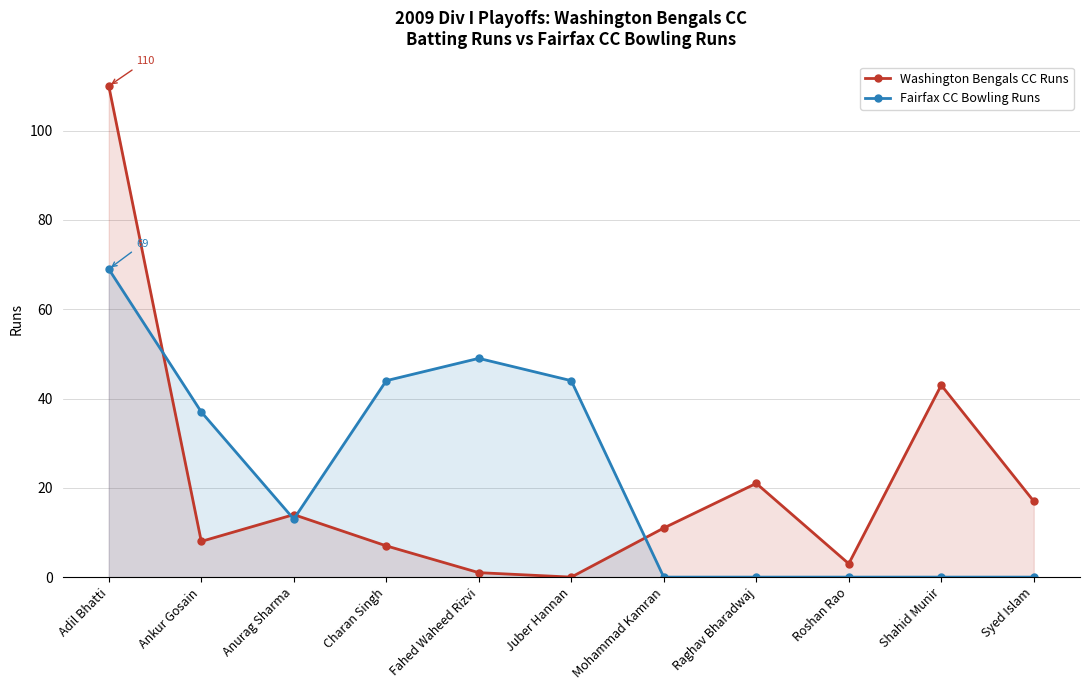

True or false: Washington Bengals CC Runs and Fairfax CC Bowling Runs intersect in this chart.

True